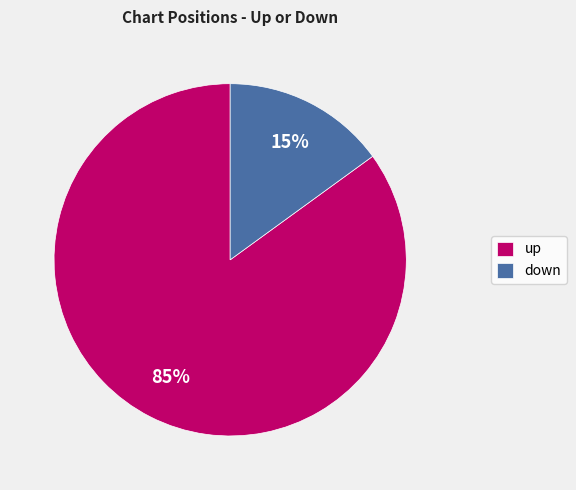

How many segments does this pie chart have?

2